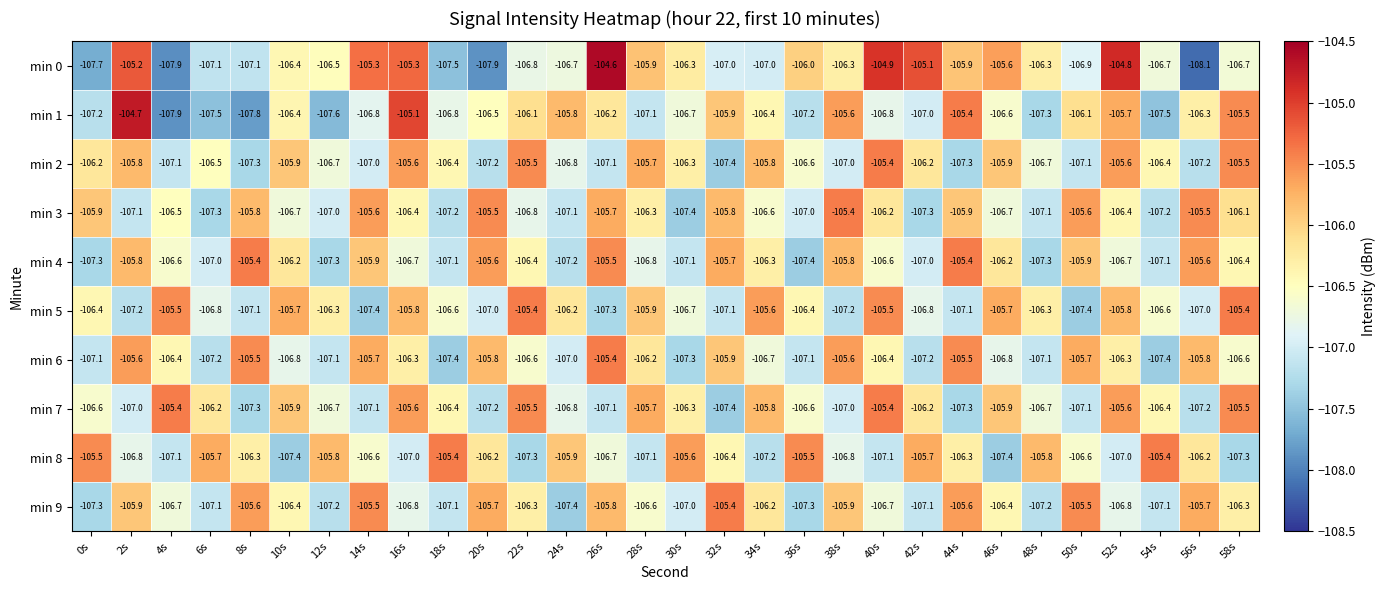

What is the difference between the second highest and second lowest values in the min 9 series?

1.8